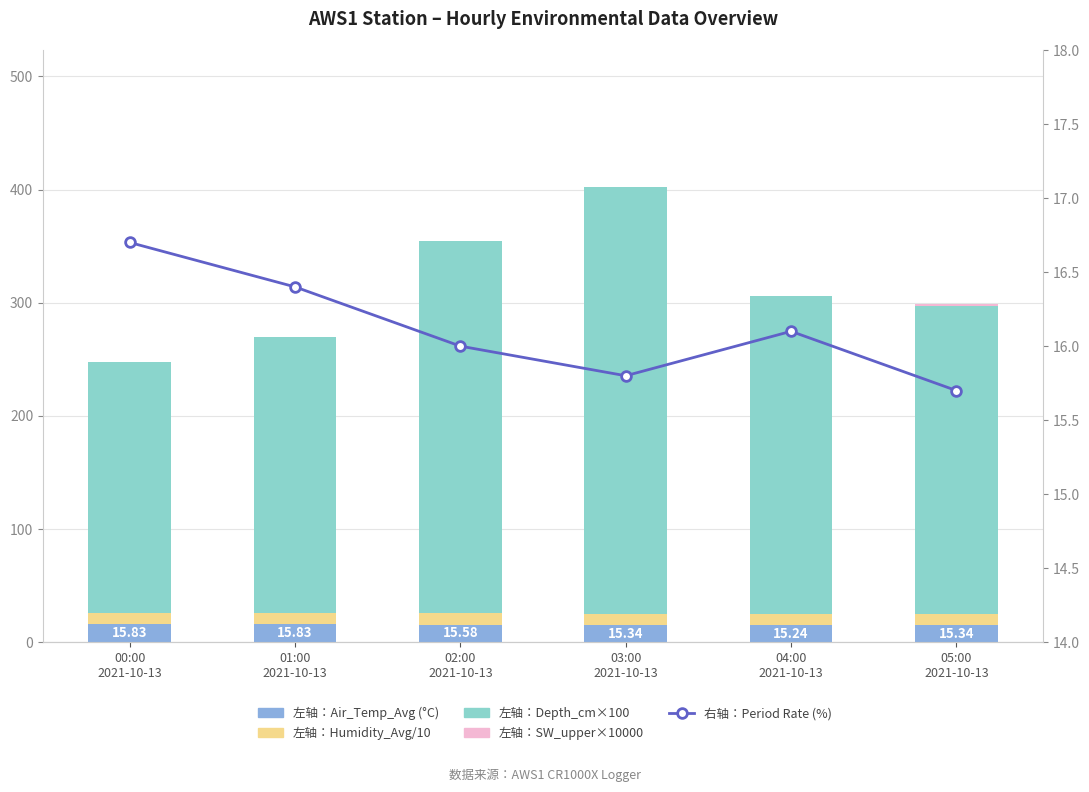

Which series changed the most between 00:00
2021-10-13 and 04:00
2021-10-13?

左轴：Depth_cm×100